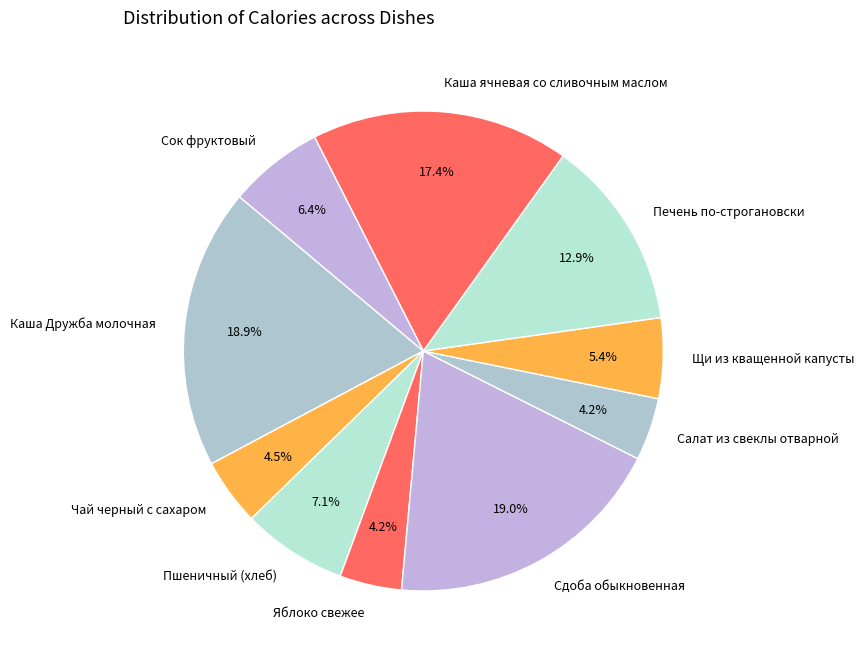

How many slices are in this pie chart?

10